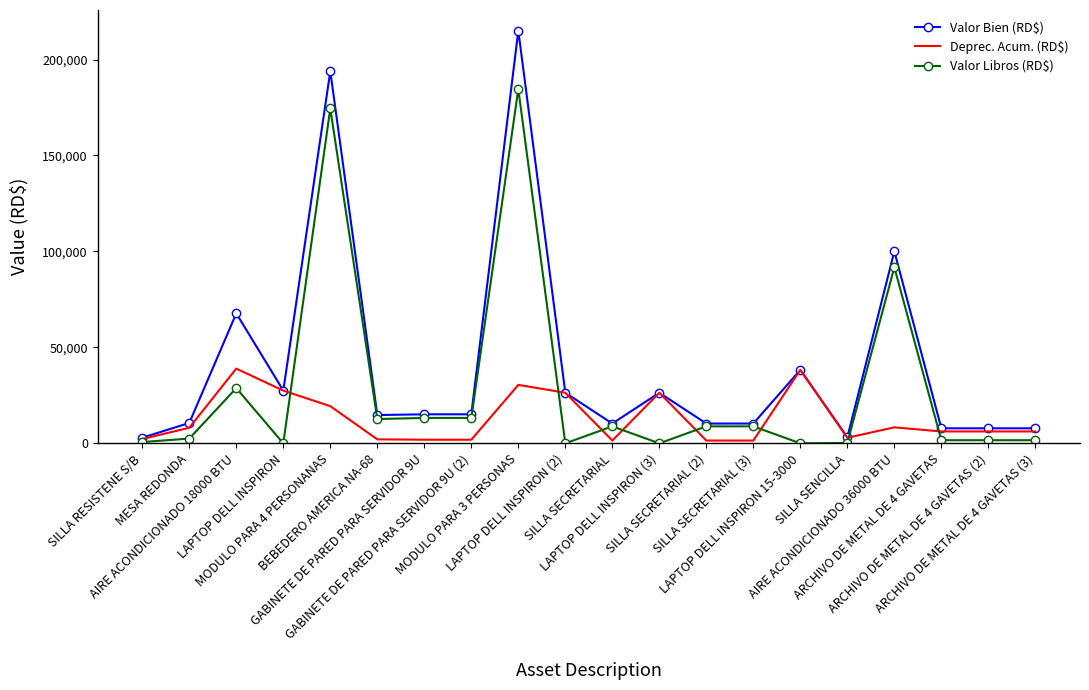

What position from the left is LAPTOP DELL INSPIRON (2)?

10